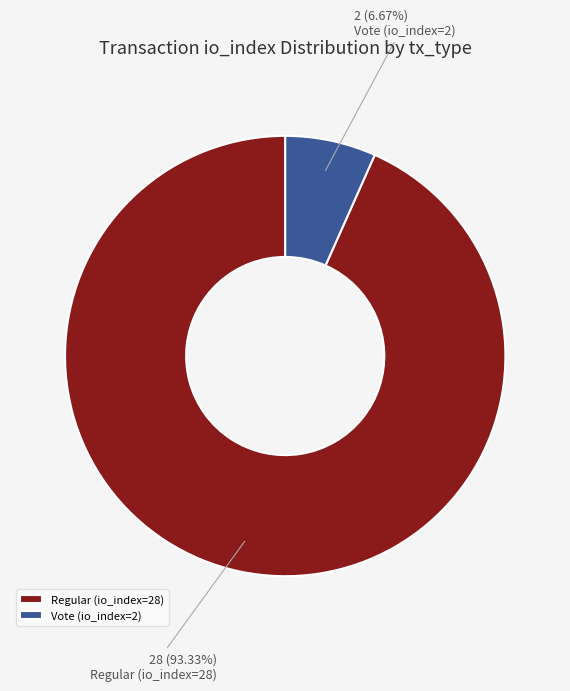

Count the number of slices in the pie.

2